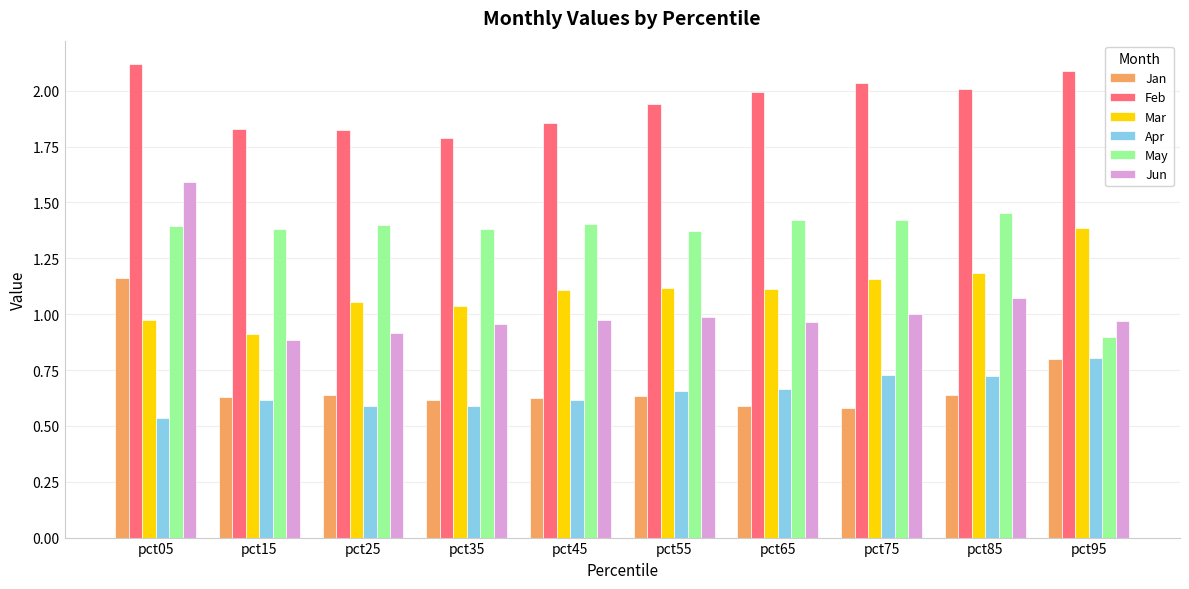

Is the value of Feb at pct55 greater than the value of Jun at pct85?

Yes